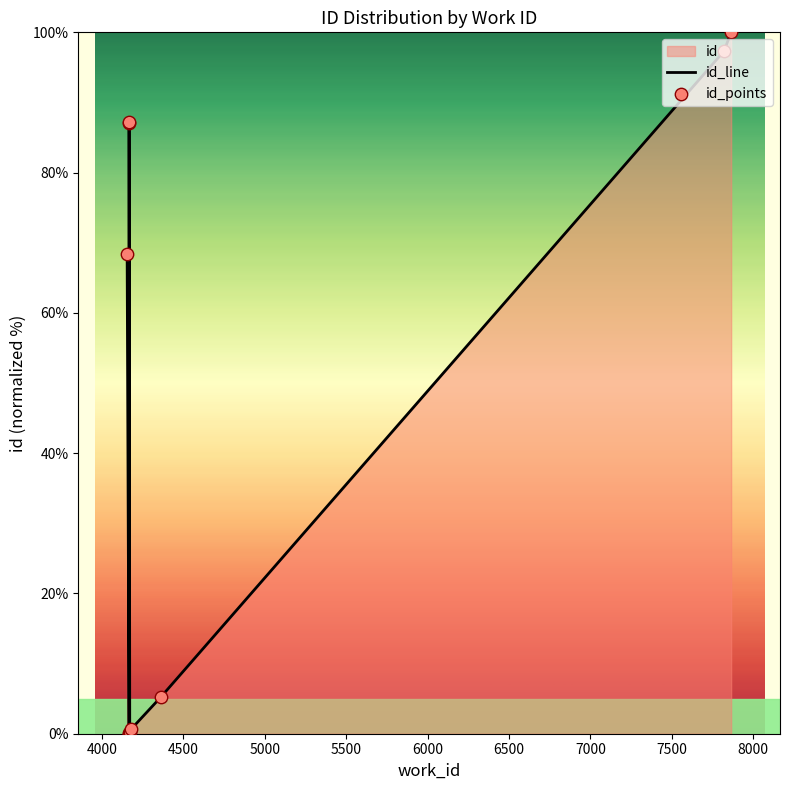

Which series reaches the minimum Y coordinate?

id_line